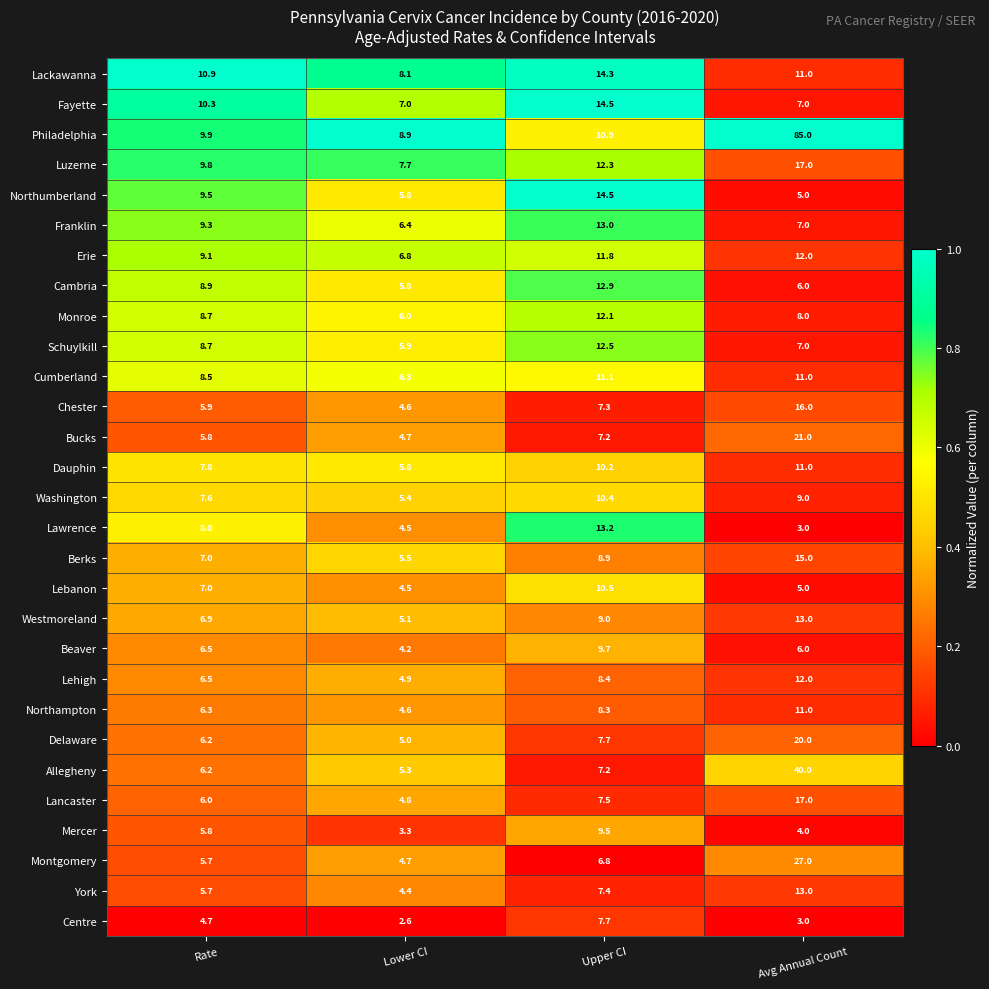

What is the total value across all series at Avg Annual Count?

422.0